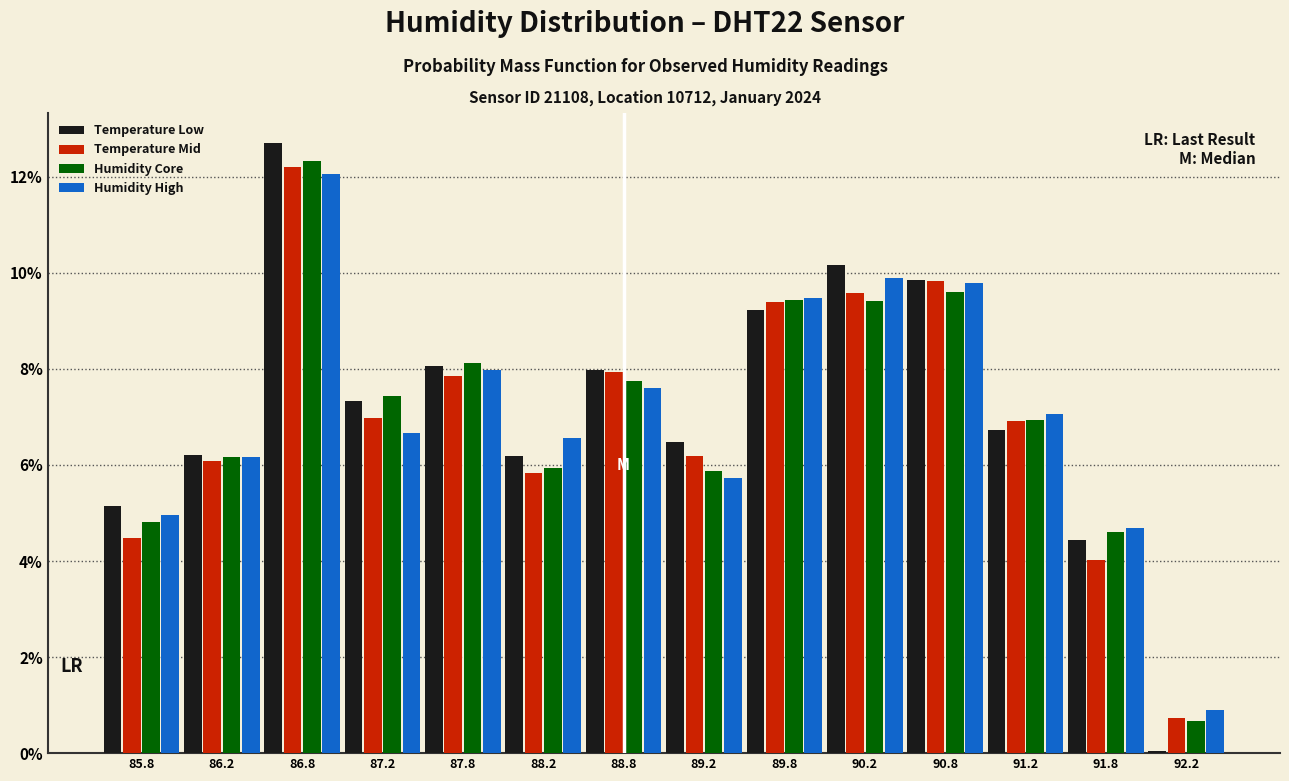

Reading left to right, list every range on the x-axis with the height of the bar of each series over it. The values are not printed on the chart, so give them approximately, as read against the axis.

85.5 to 86.0: Temperature Low=5.2	Temperature Mid=4.4	Humidity Core=4.8	Humidity High=5.0
86.0 to 86.5: Temperature Low=6.2	Temperature Mid=6.0	Humidity Core=6.2	Humidity High=6.2
86.5 to 87.0: Temperature Low=12.6	Temperature Mid=12.2	Humidity Core=12.4	Humidity High=12.0
87.0 to 87.5: Temperature Low=7.4	Temperature Mid=7.0	Humidity Core=7.4	Humidity High=6.6
87.5 to 88.0: Temperature Low=8.0	Temperature Mid=7.8	Humidity Core=8.2	Humidity High=8.0
88.0 to 88.5: Temperature Low=6.2	Temperature Mid=5.8	Humidity Core=6.0	Humidity High=6.6
88.5 to 89.0: Temperature Low=8.0	Temperature Mid=8.0	Humidity Core=7.8	Humidity High=7.6
89.0 to 89.5: Temperature Low=6.4	Temperature Mid=6.2	Humidity Core=5.8	Humidity High=5.8
89.5 to 90.0: Temperature Low=9.2	Temperature Mid=9.4	Humidity Core=9.4	Humidity High=9.4
90.0 to 90.5: Temperature Low=10.2	Temperature Mid=9.6	Humidity Core=9.4	Humidity High=9.8
90.5 to 91.0: Temperature Low=9.8	Temperature Mid=9.8	Humidity Core=9.6	Humidity High=9.8
91.0 to 91.5: Temperature Low=6.8	Temperature Mid=7.0	Humidity Core=7.0	Humidity High=7.0
91.5 to 92.0: Temperature Low=4.4	Temperature Mid=4.0	Humidity Core=4.6	Humidity High=4.6
92.0 to 92.5: Temperature Low=under 0.2	Temperature Mid=0.8	Humidity Core=0.6	Humidity High=1.0